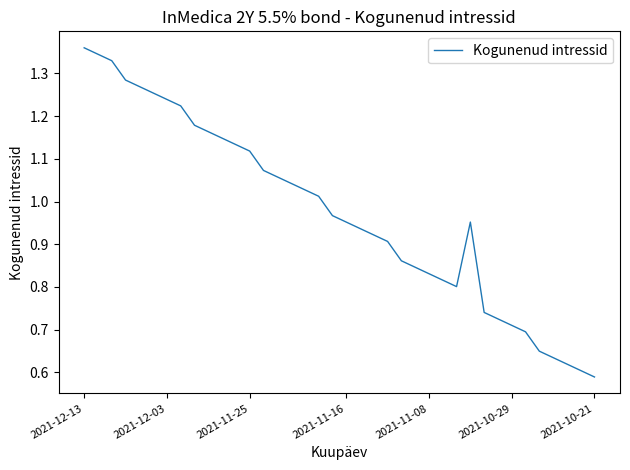

How many lines are shown in the chart?

1